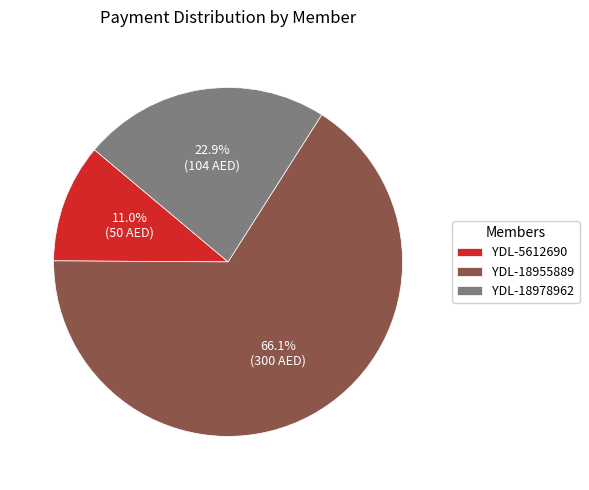

Which category has the smallest portion of the pie?

YDL-5612690